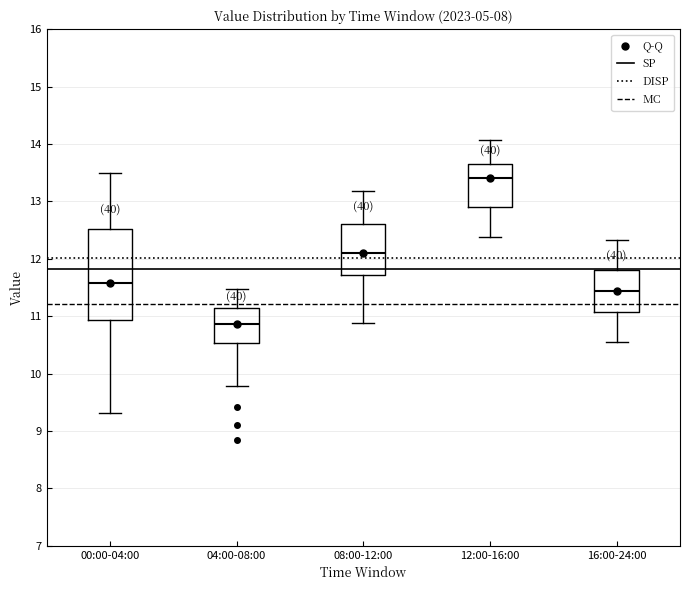

Reading left to right, read every box against the y-axis: the position of its median line, the range the box covers, and the ends of its whiskers. The values are not printed on the chart, so give them approximately, as read against the axis.

00:00-04:00: median 11.6, box 10.9 to 12.5, whiskers 9.3 to 13.5
04:00-08:00: median 10.9, box 10.5 to 11.2, whiskers 9.8 to 11.5
08:00-12:00: median 12.1, box 11.7 to 12.6, whiskers 10.9 to 13.2
12:00-16:00: median 13.4, box 12.9 to 13.7, whiskers 12.4 to 14.1
16:00-24:00: median 11.4, box 11.1 to 11.8, whiskers 10.6 to 12.3